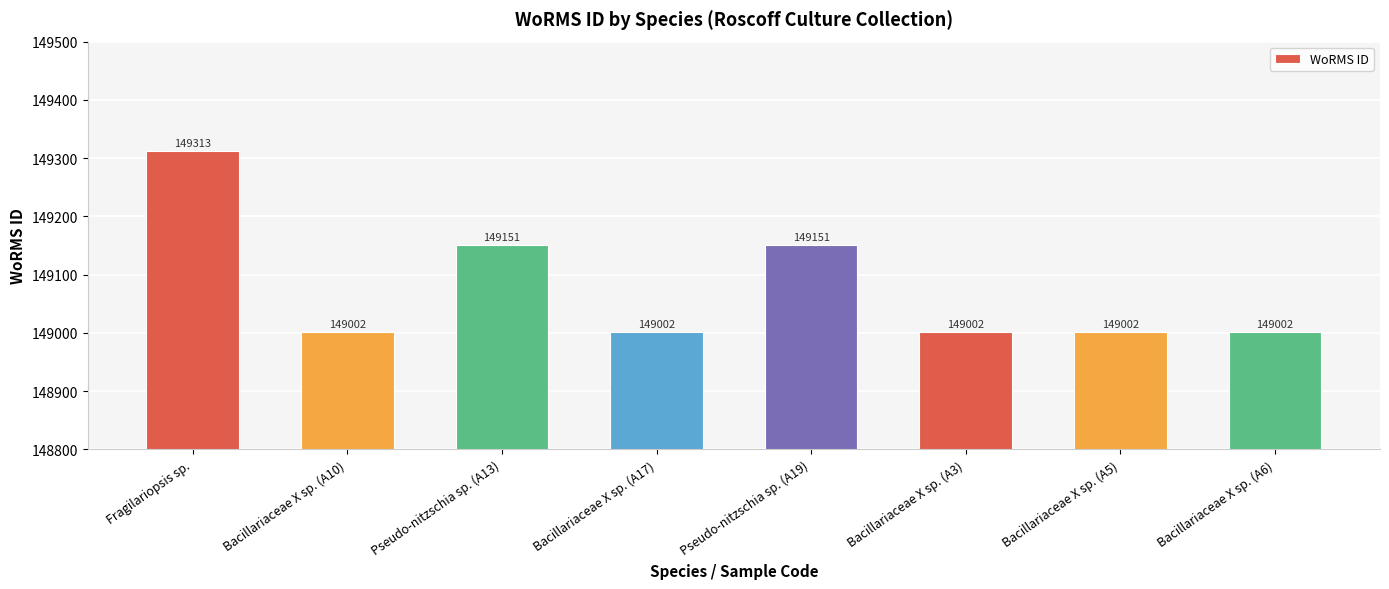

True or false: the data shows 149151 at Pseudo-nitzschia sp. (A13).

True